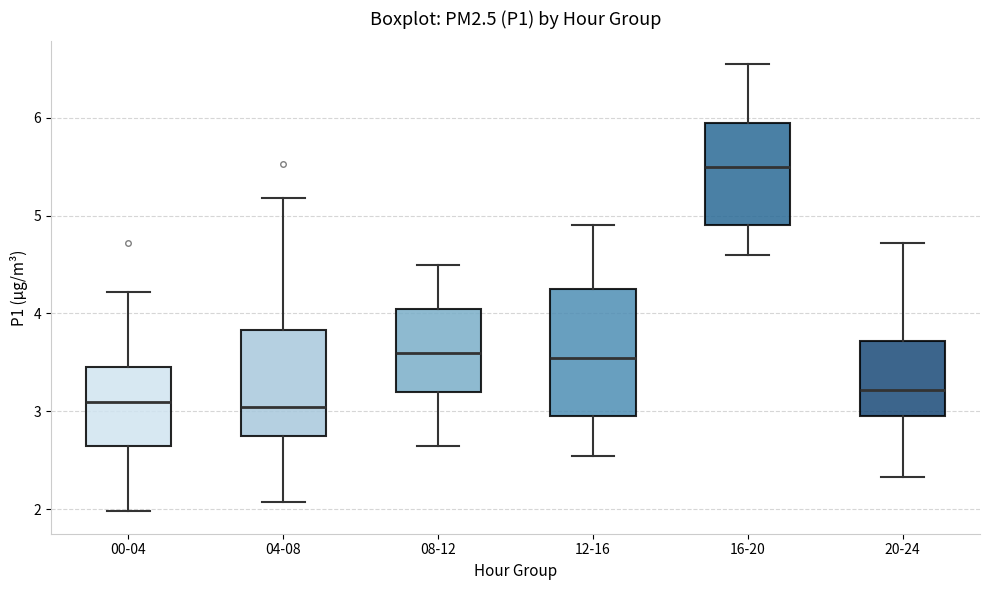

Reading left to right, transcribe this box plot: for each box, give where its median line is, the range the box spans, and where its two whiskers end, as read against the y-axis. The values are not printed on the chart, so give them approximately, as read against the axis.

00-04: median 3.1, box 2.7 to 3.5, whiskers 2.0 to 4.2
04-08: median 3.1, box 2.8 to 3.8, whiskers 2.1 to 5.2
08-12: median 3.6, box 3.2 to 4.1, whiskers 2.7 to 4.5
12-16: median 3.6, box 3.0 to 4.3, whiskers 2.6 to 4.9
16-20: median 5.5, box 4.9 to 6.0, whiskers 4.6 to 6.6
20-24: median 3.2, box 3.0 to 3.7, whiskers 2.3 to 4.7